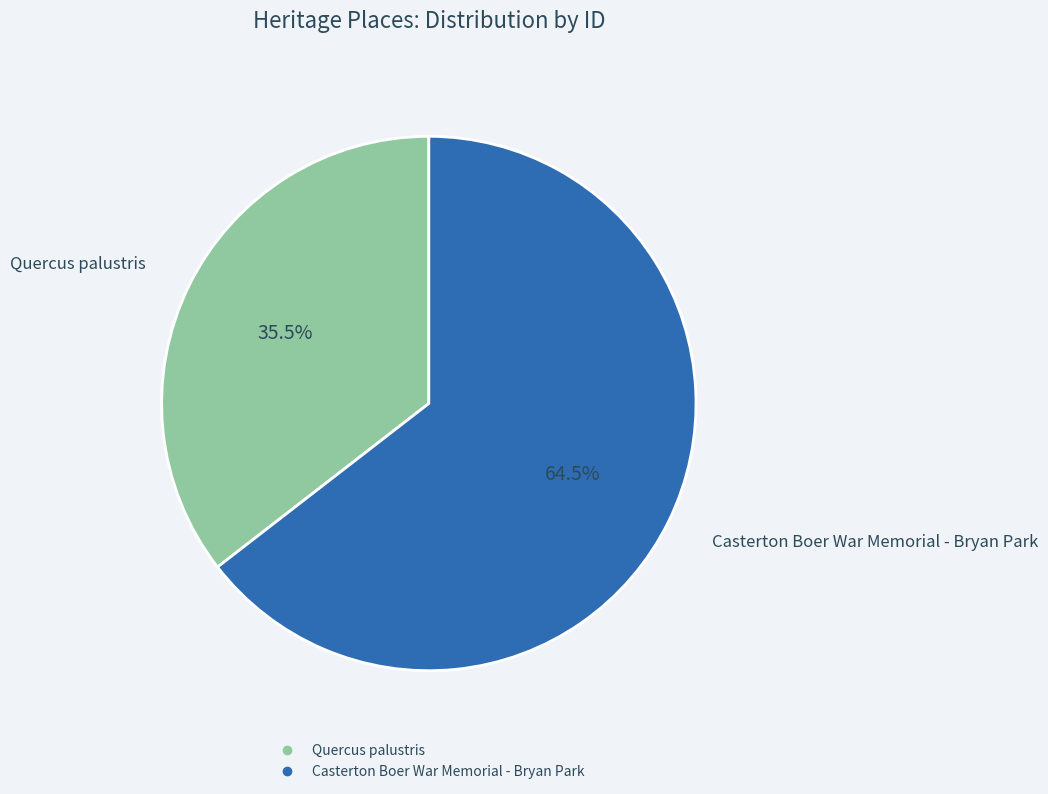

Which category has the biggest portion of the pie?

Casterton Boer War Memorial - Bryan Park